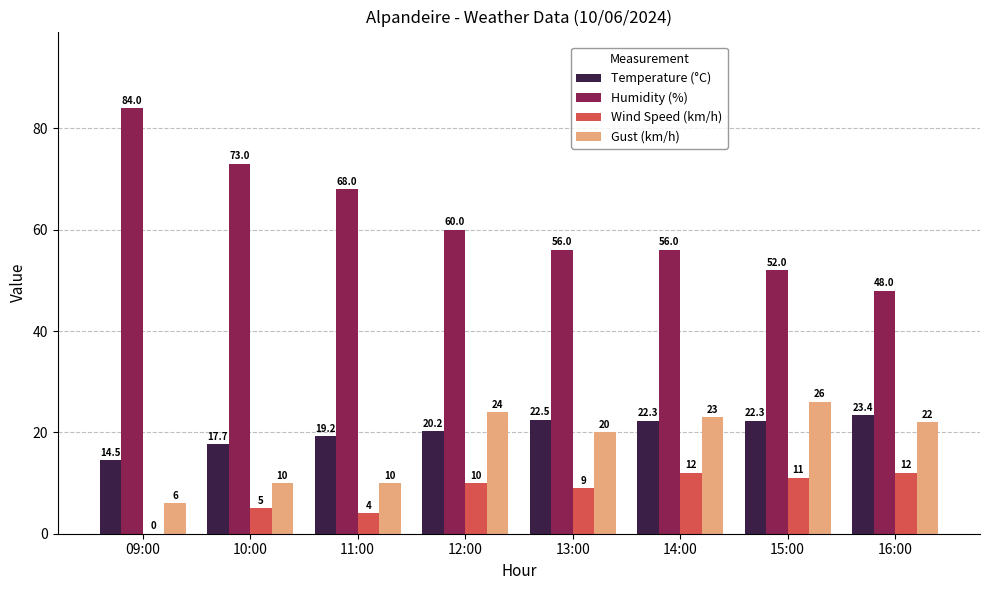

Which series has the largest total across all categories?

Humidity (%)